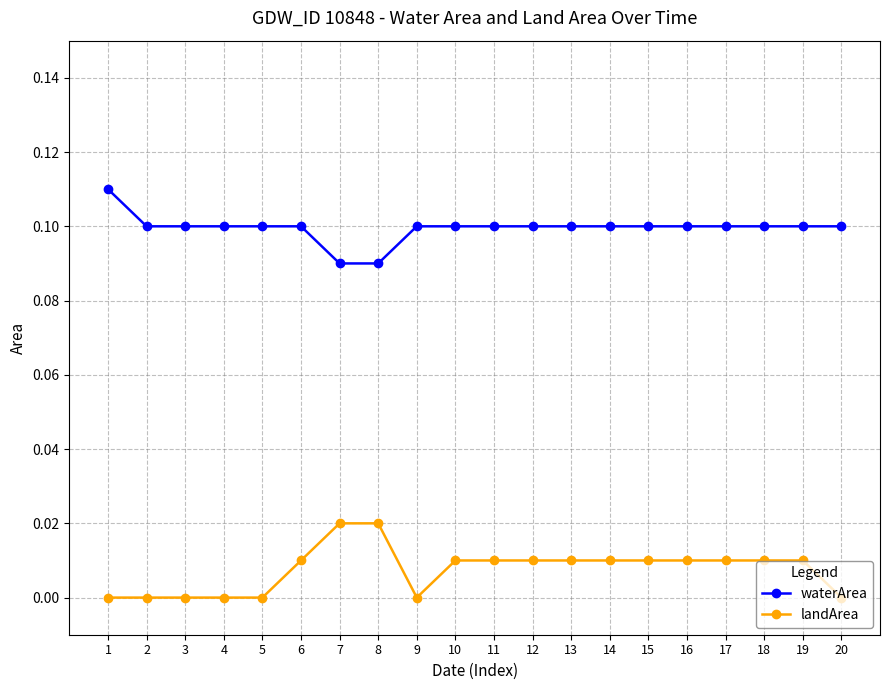

Rank the series by their average value, from highest to lowest.

waterArea, landArea